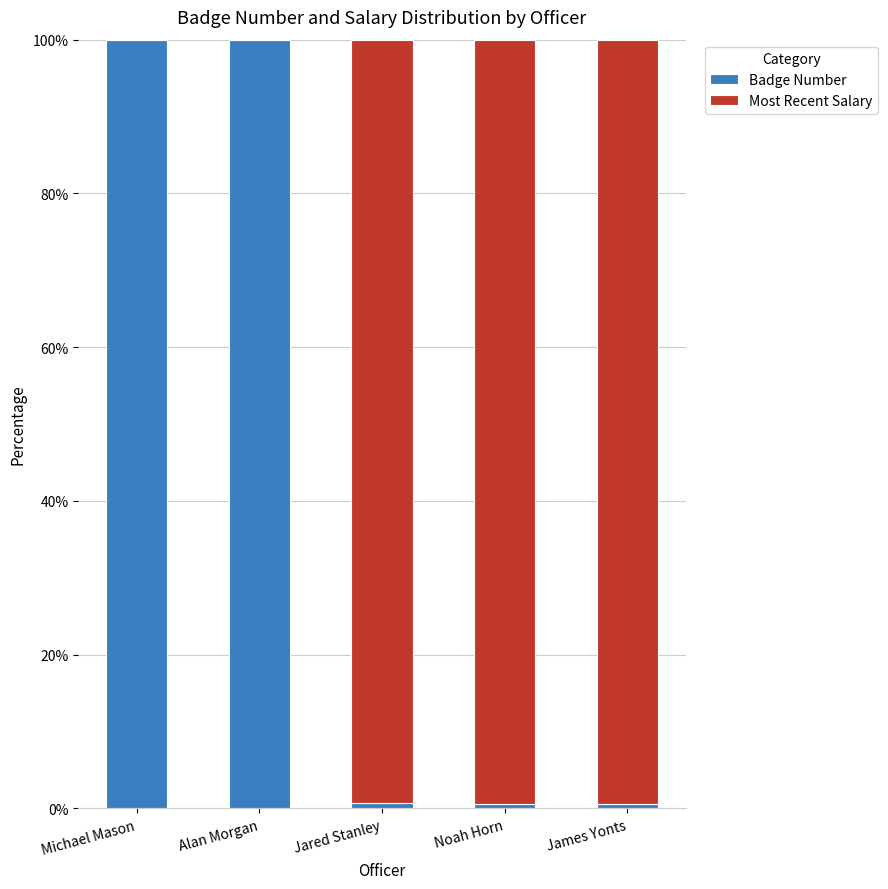

What is the maximum value for Badge Number?

100.0